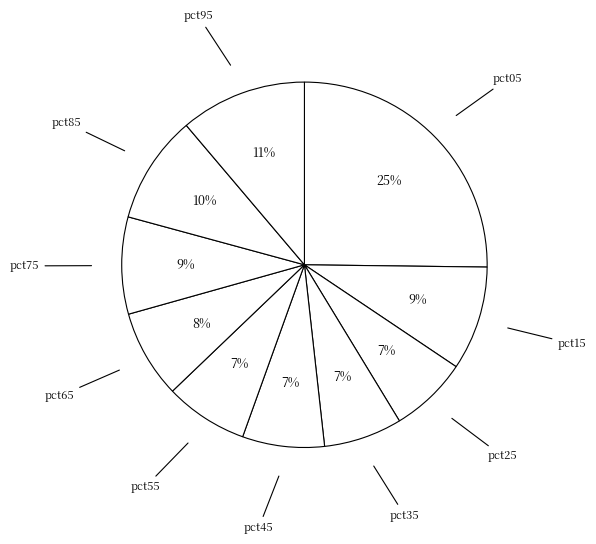

Does any single category account for the majority?

No